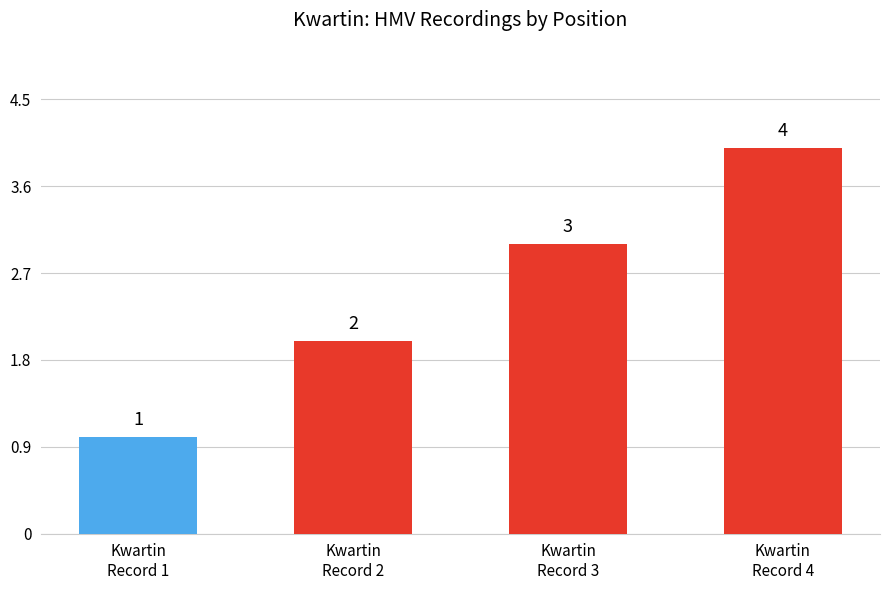

List the labels in order of value, smallest first.

Kwartin
Record 1, Kwartin
Record 2, Kwartin
Record 3, Kwartin
Record 4